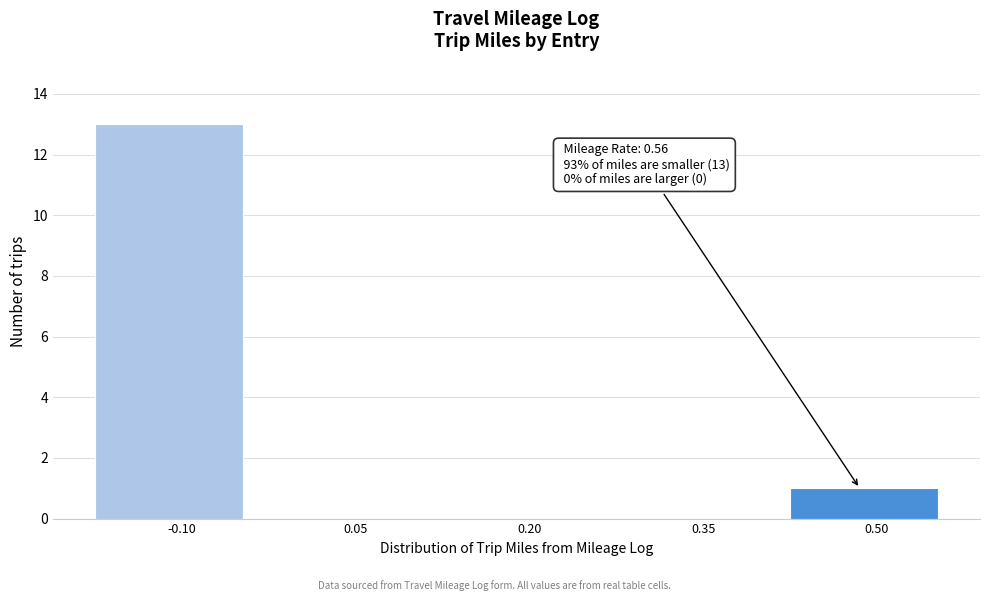

Reading left to right, what are all the values shown in this chart?

-0.10=13	0.05=0	0.20=0	0.35=0	0.50=1